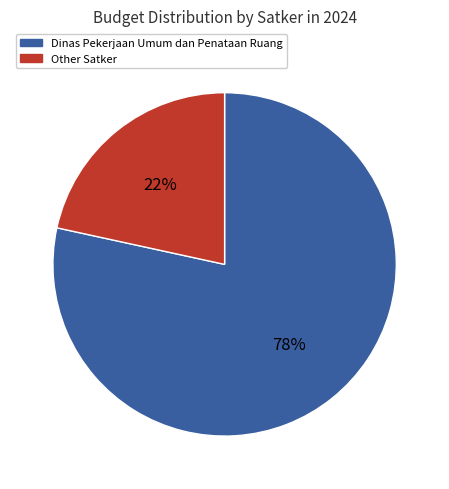

To the nearest percent, what is the average slice percentage?

50%